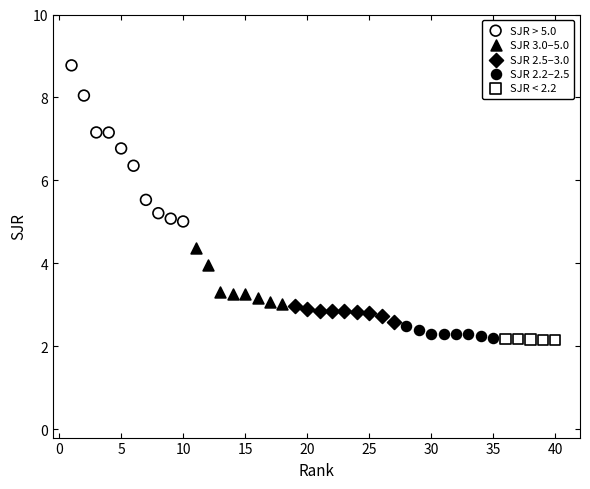

Which series reaches the maximum Y coordinate?

SJR > 5.0